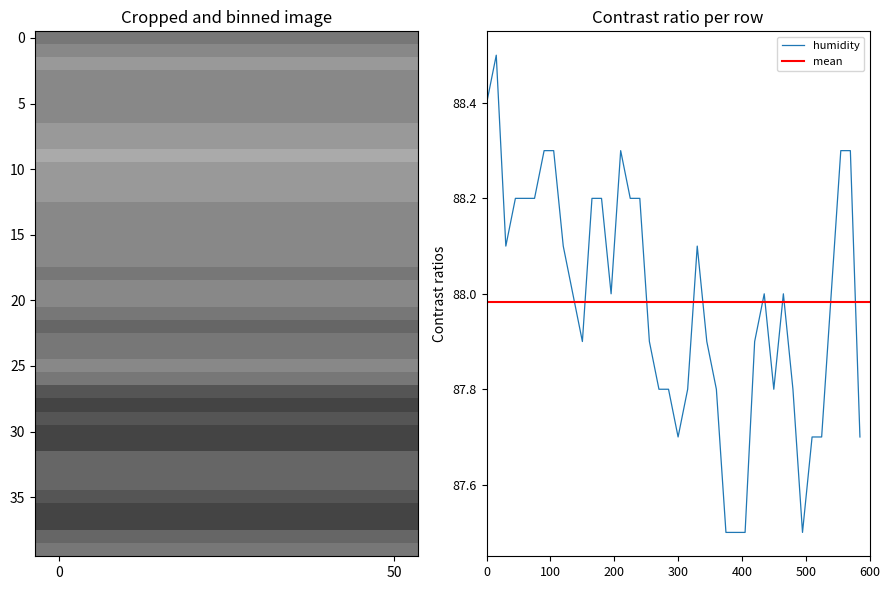

True or false: the data shows 147.1 at 01:00.

False